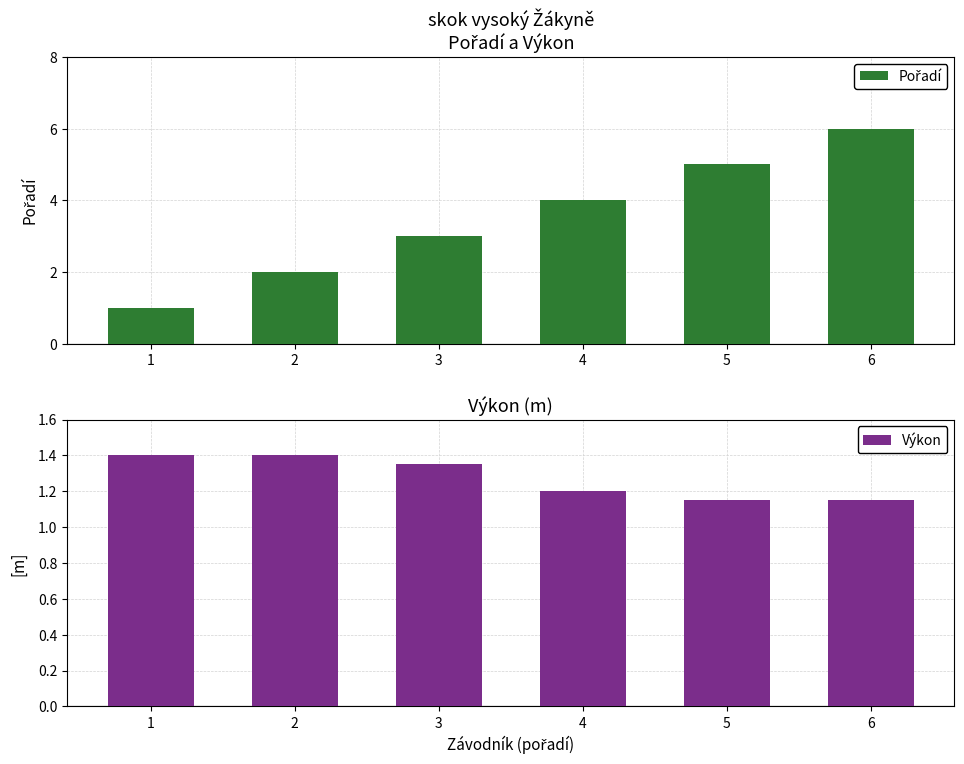

The Pořadí series shows 1.0 at 1. True or false?

True